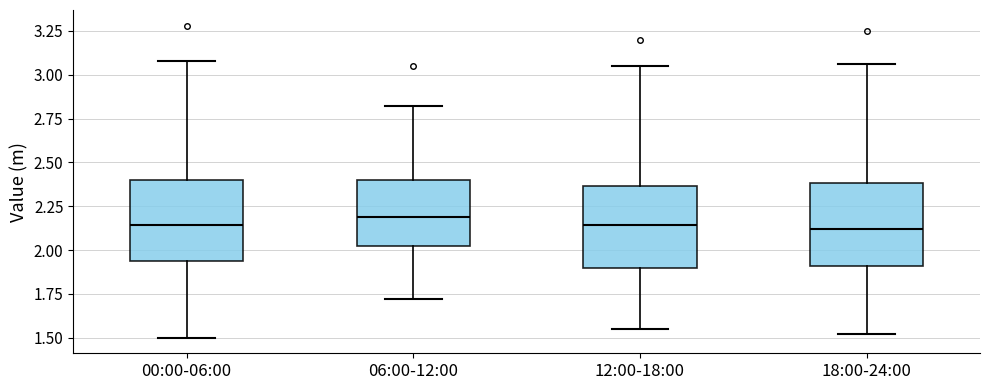

Reading left to right, read every box against the y-axis: the position of its median line, the range the box covers, and the ends of its whiskers. The values are not printed on the chart, so give them approximately, as read against the axis.

00:00-06:00: median 2.15, box 1.95 to 2.40, whiskers 1.50 to 3.10
06:00-12:00: median 2.20, box 2.00 to 2.40, whiskers 1.70 to 2.80
12:00-18:00: median 2.15, box 1.90 to 2.35, whiskers 1.55 to 3.05
18:00-24:00: median 2.10, box 1.90 to 2.40, whiskers 1.50 to 3.05